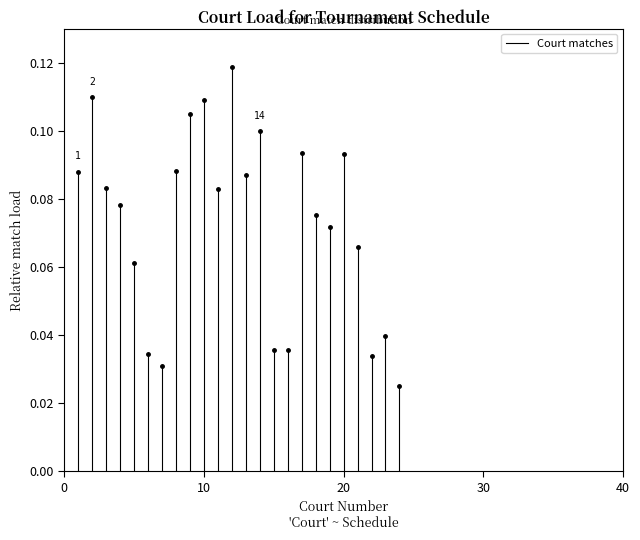

The value at 0 is 0.1. True or false?

False